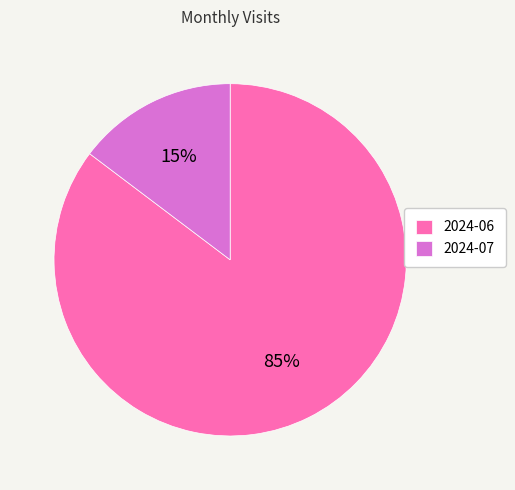

The 2024-07 slice represents 24% of the pie. True or false?

False